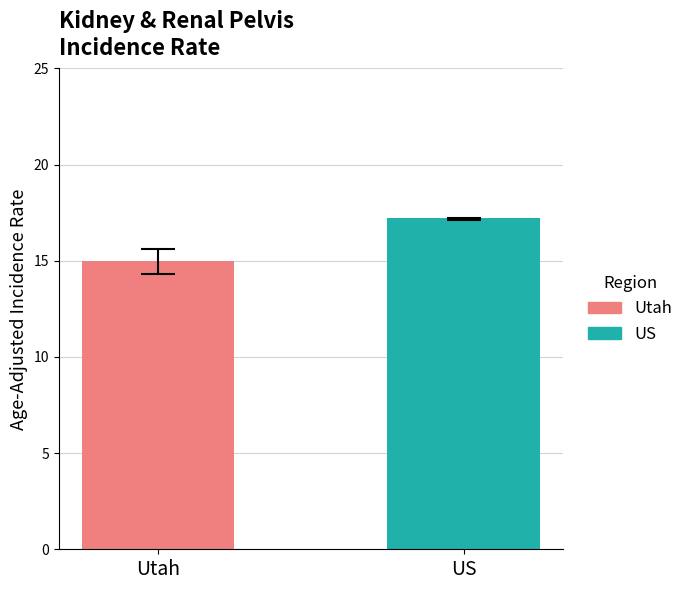

What position from the left is US?

2